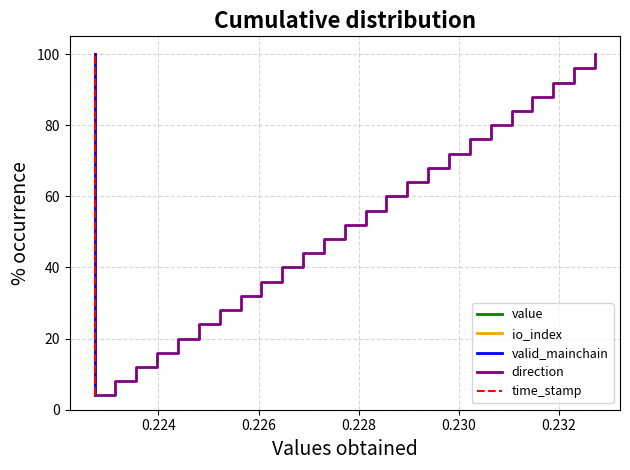

What is the minimum value for direction?

4.0